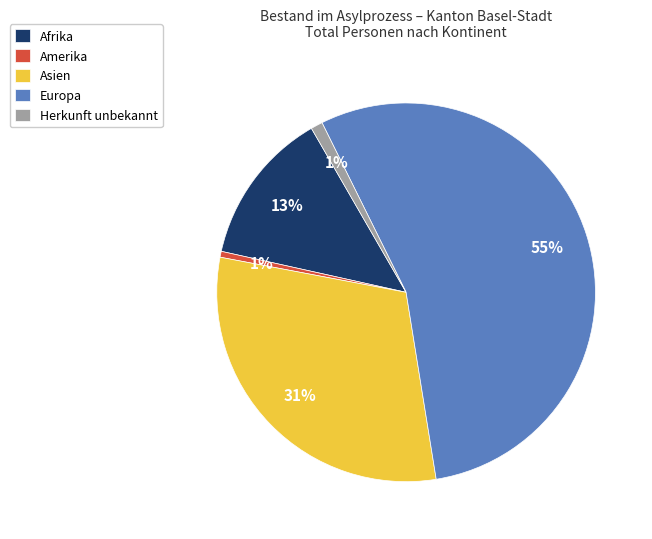

Combined, do Europa and Herkunft unbekannt account for over 50%?

Yes